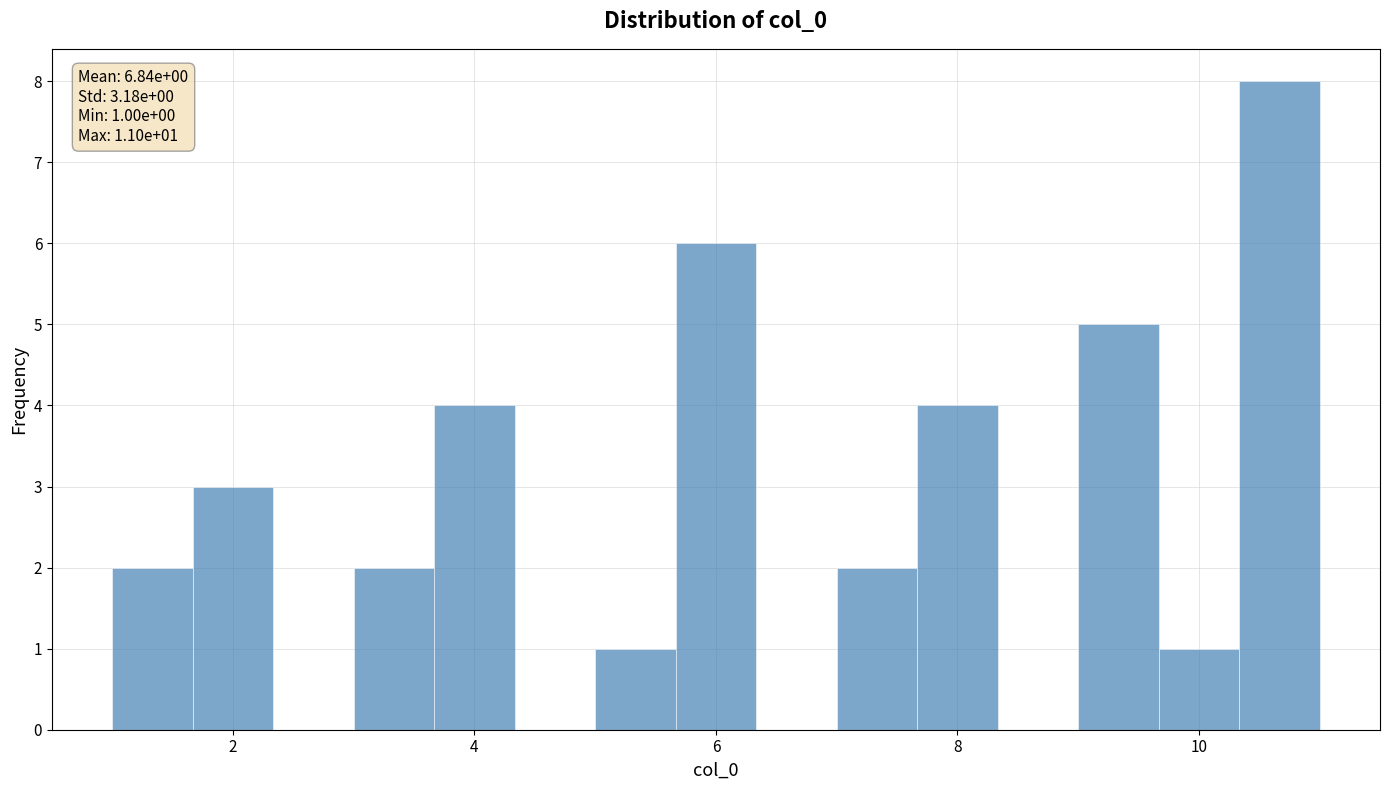

Around what value on the x-axis is the tallest bar? Give the approximate position of its centre, as read against the axis.

10.6